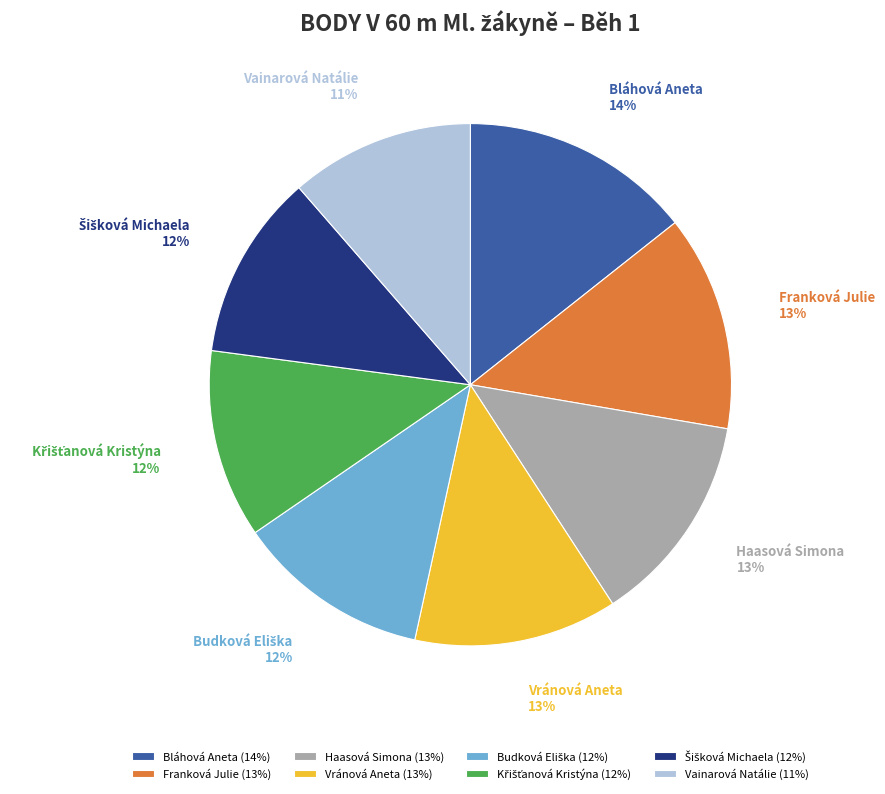

True or false: Franková Julie accounts for 1% of the total.

False